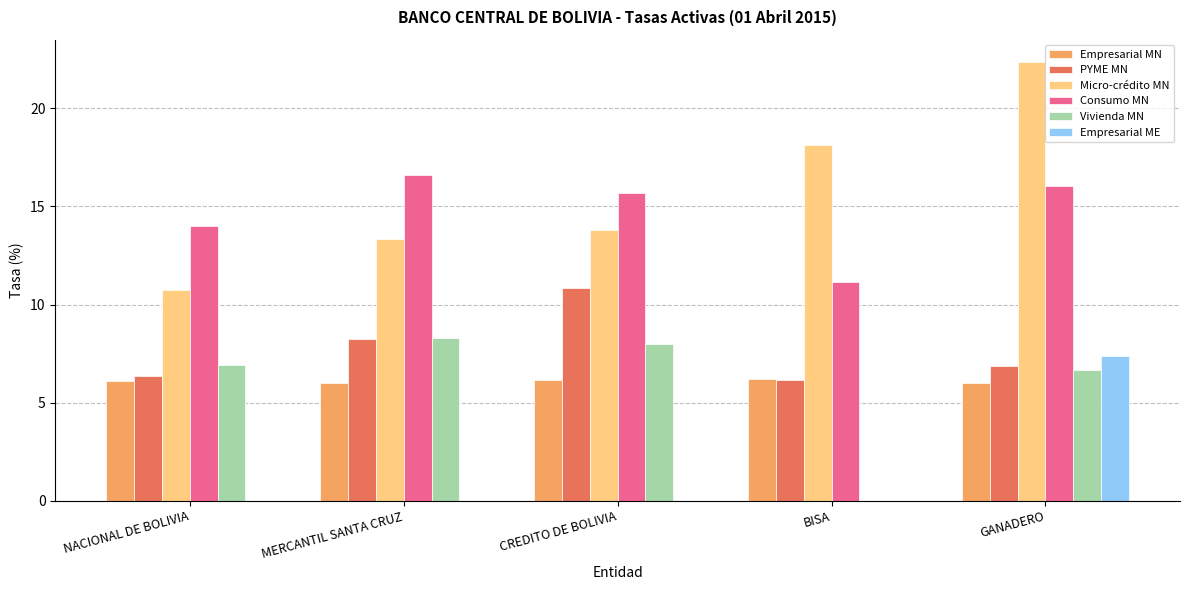

How many data points in Vivienda MN are above 6?

4